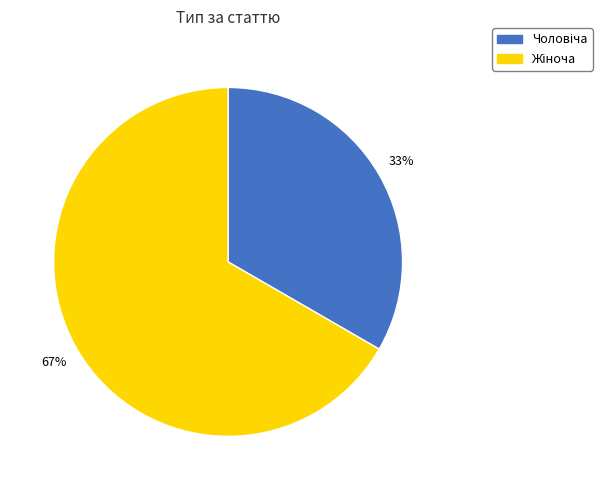

Is there a majority slice in this chart?

Yes